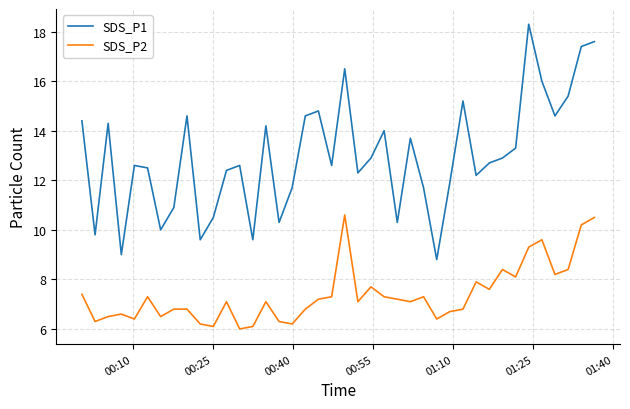

Which series has the largest total across all categories?

SDS_P1